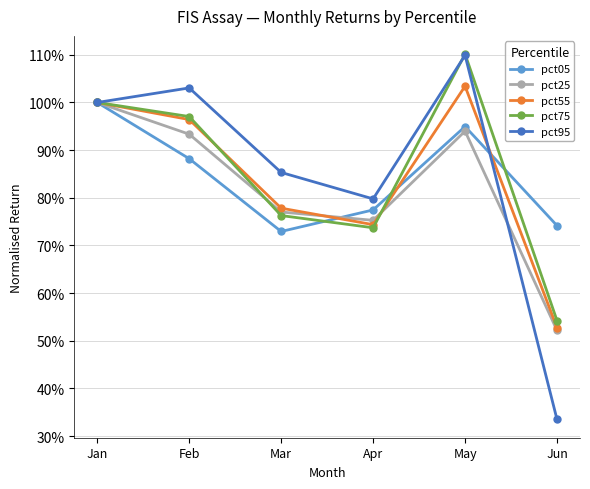

How many distinct data groups are displayed?

5